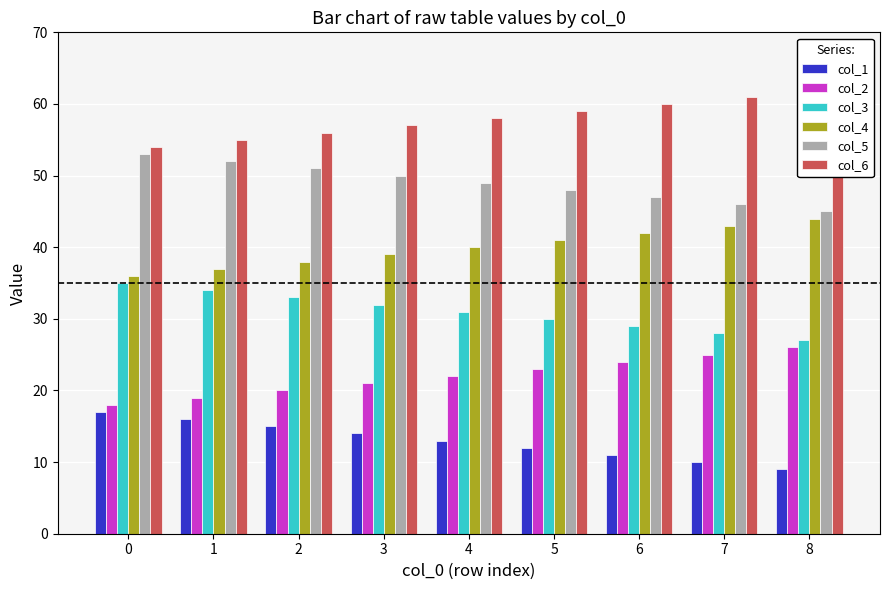

Which series changed the most between 4 and 8?

col_1